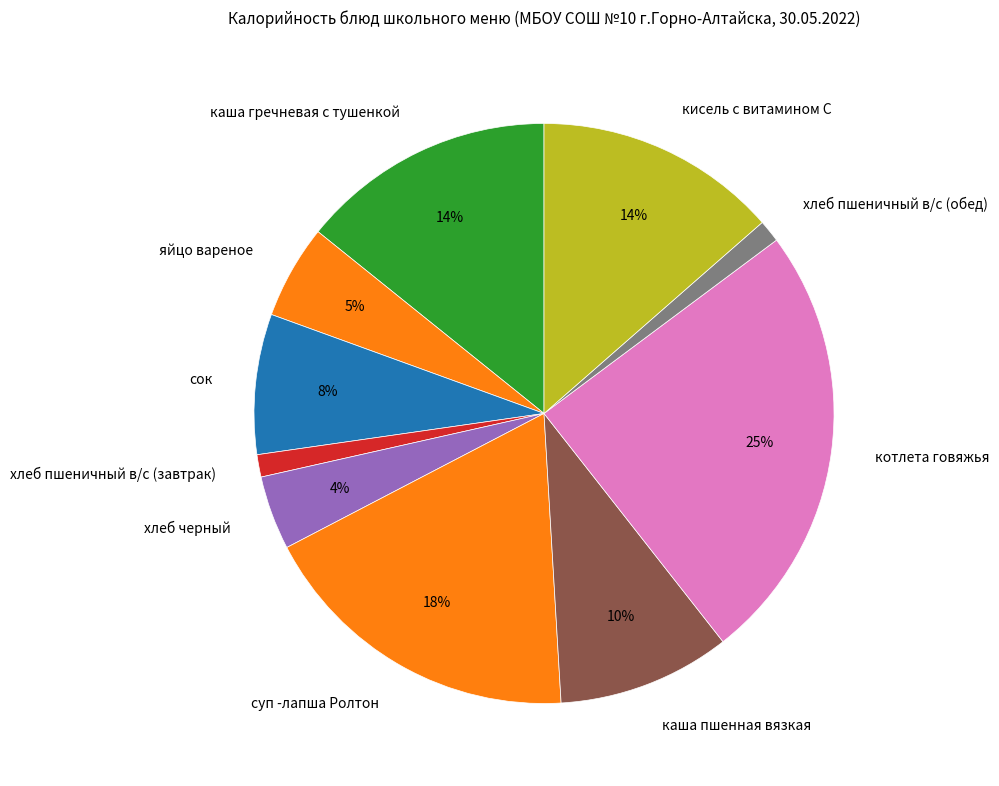

How many segments does this pie chart have?

10